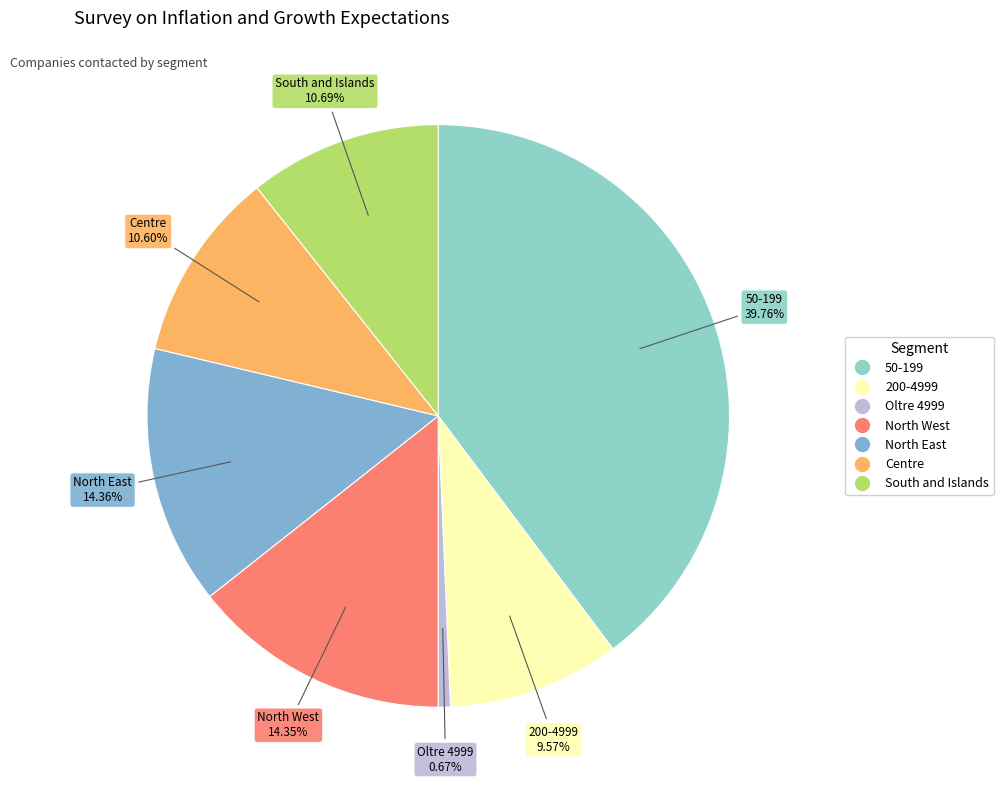

To the nearest percent, what percentage of the pie is Oltre 4999?

1%